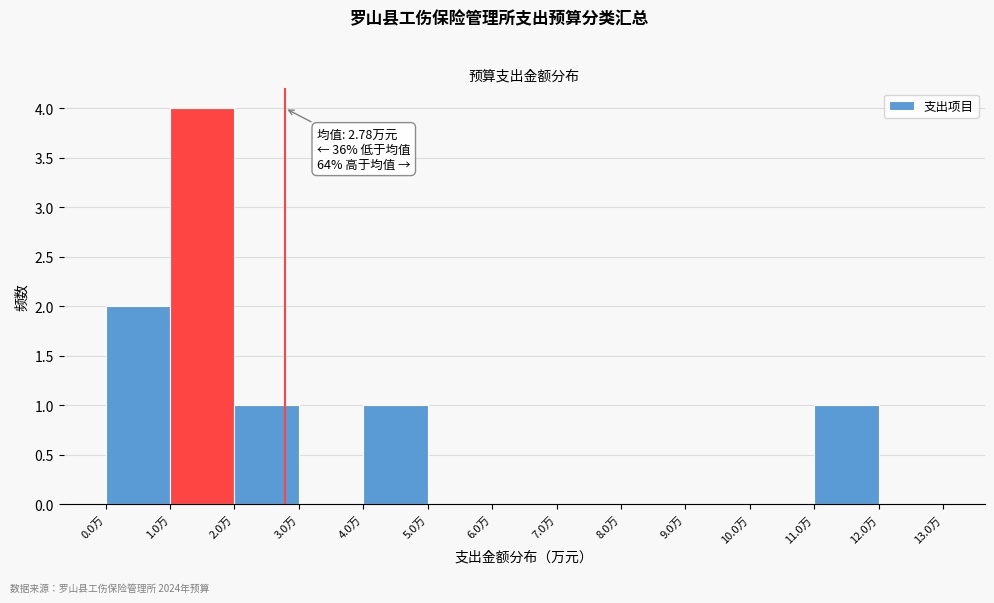

Over which range of the x-axis is the bar tallest?

1 to 2